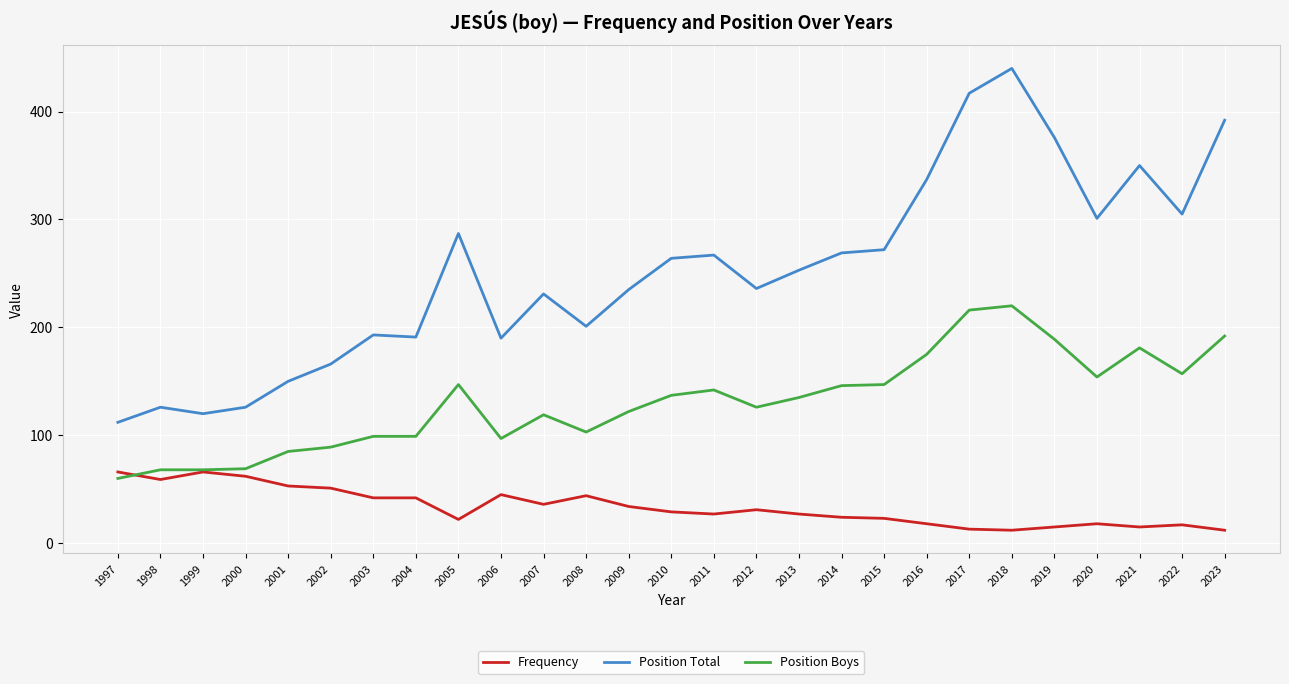

How many lines are shown in the chart?

3